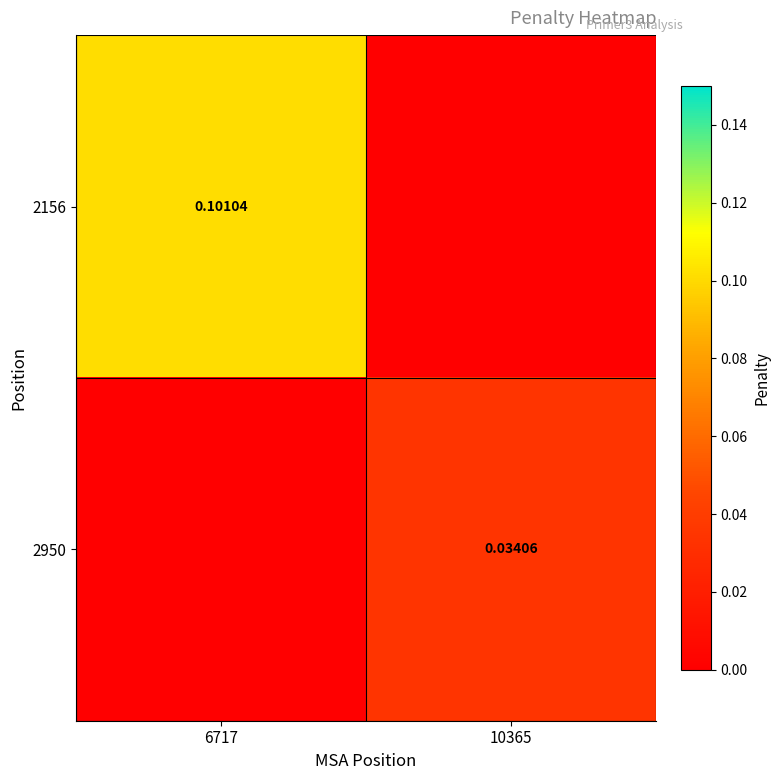

How many distinct data groups are displayed?

2